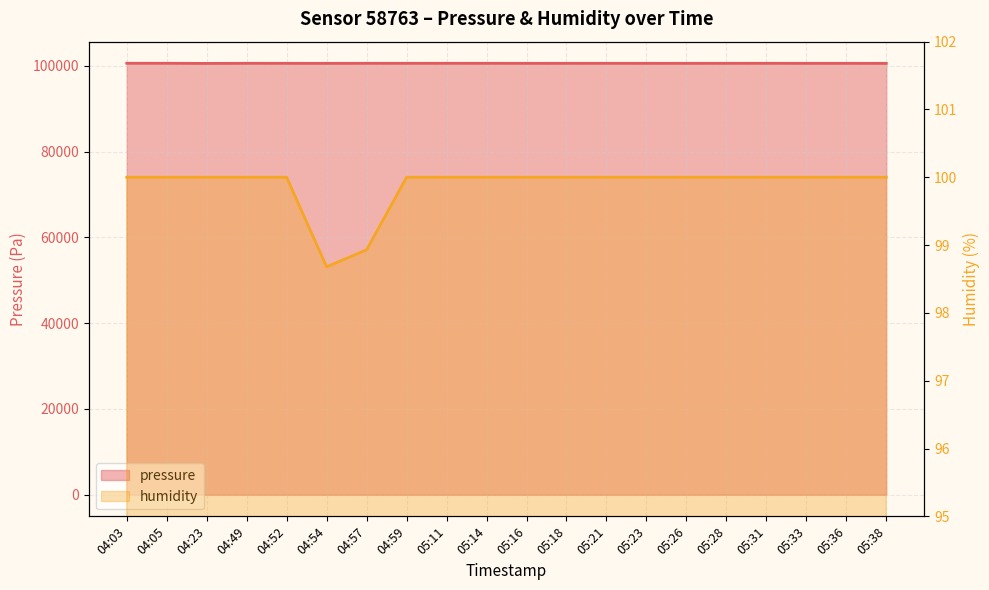

List the series in order of their peak value, highest first.

pressure, humidity